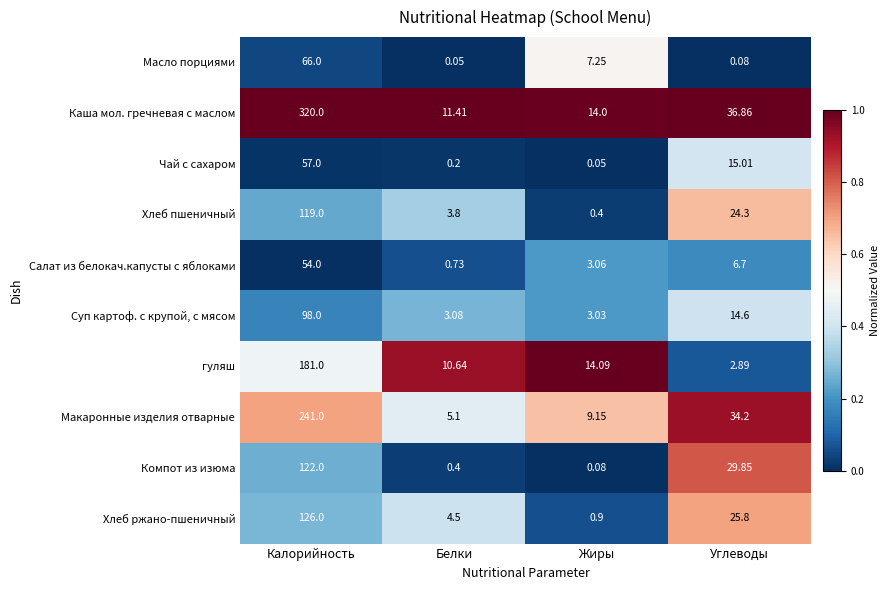

At which label is Суп картоф. с крупой, с мясом closest to 50?

Углеводы